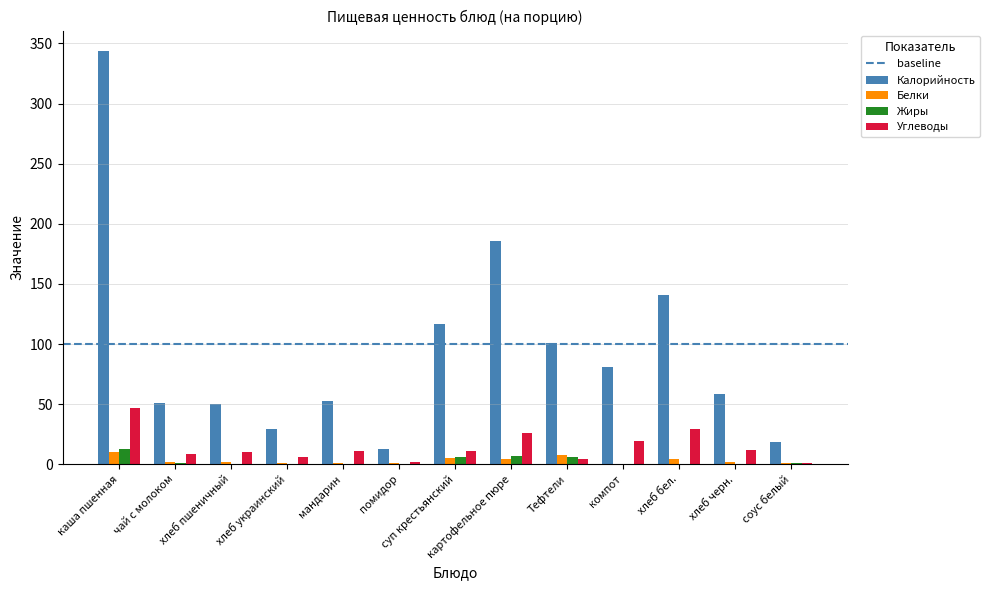

Are the bars grouped side by side (vs. stacked)?

Yes